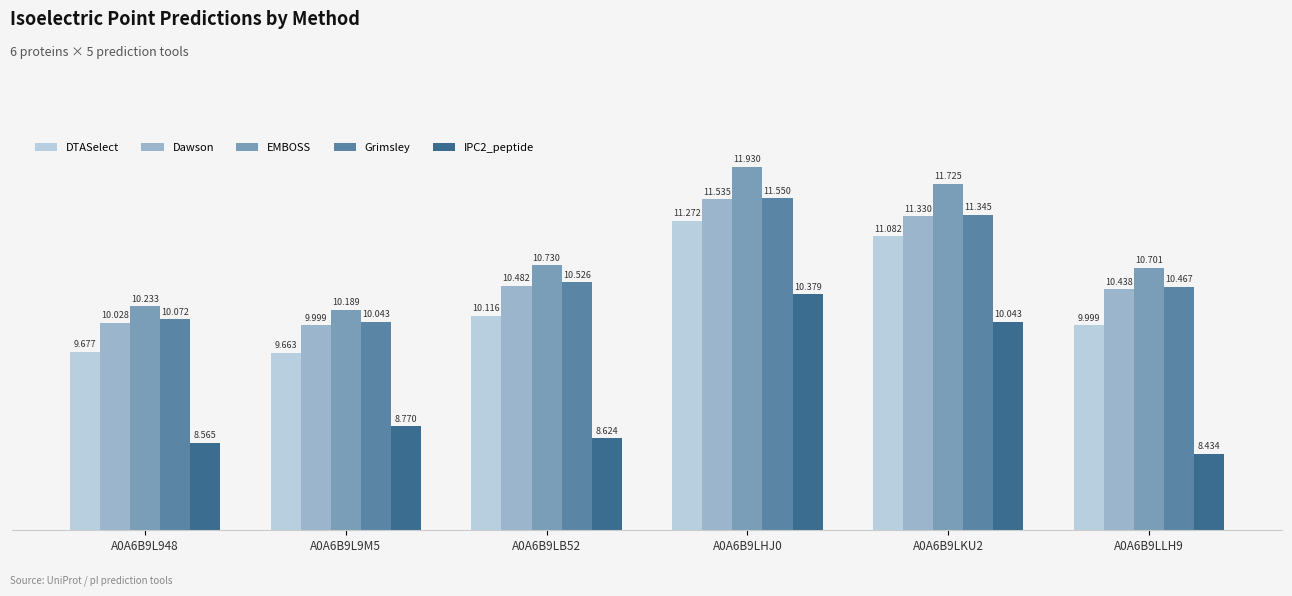

How many bars are there in total?

30